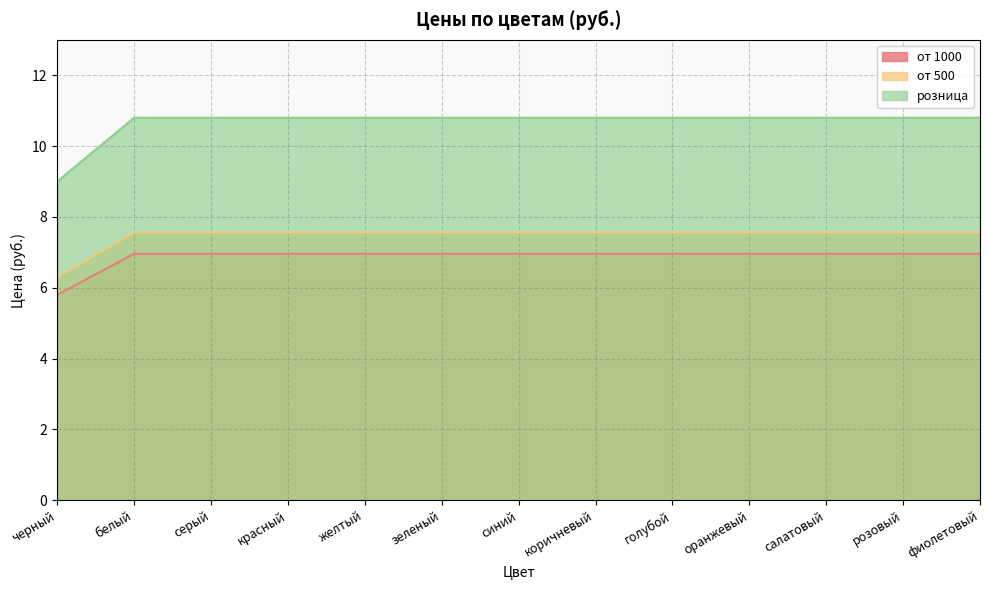

Reading left to right, list all the values displayed in this chart.

от 1000: черный=5.8	белый=7.0	серый=7.0	красный=7.0	желтый=7.0	зеленый=7.0	синий=7.0	коричневый=7.0	голубой=7.0	оранжевый=7.0	салатовый=7.0	розовый=7.0	фиолетовый=7.0
от 500: черный=6.3	белый=7.6	серый=7.6	красный=7.6	желтый=7.6	зеленый=7.6	синий=7.6	коричневый=7.6	голубой=7.6	оранжевый=7.6	салатовый=7.6	розовый=7.6	фиолетовый=7.6
розница: черный=9.0	белый=10.8	серый=10.8	красный=10.8	желтый=10.8	зеленый=10.8	синий=10.8	коричневый=10.8	голубой=10.8	оранжевый=10.8	салатовый=10.8	розовый=10.8	фиолетовый=10.8